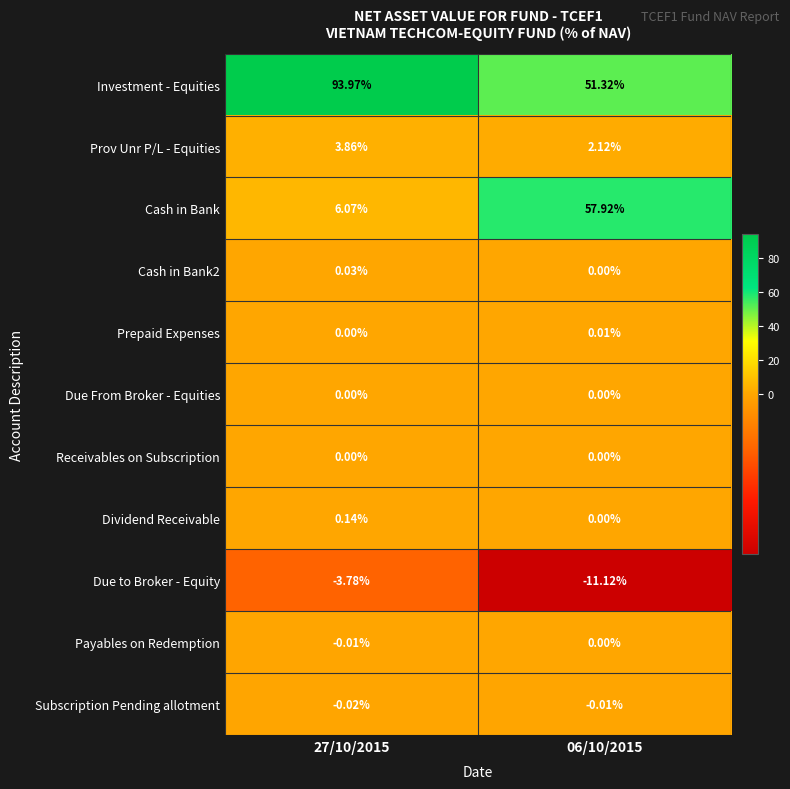

Which series has the largest total across all categories?

Investment - Equities